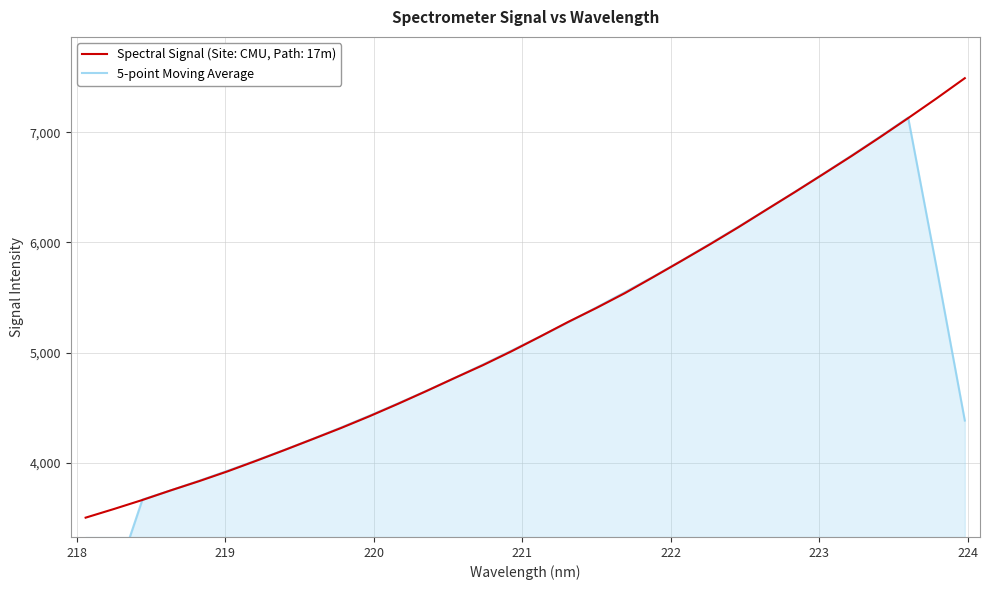

Is this an area chart (filled region under the line)?

No